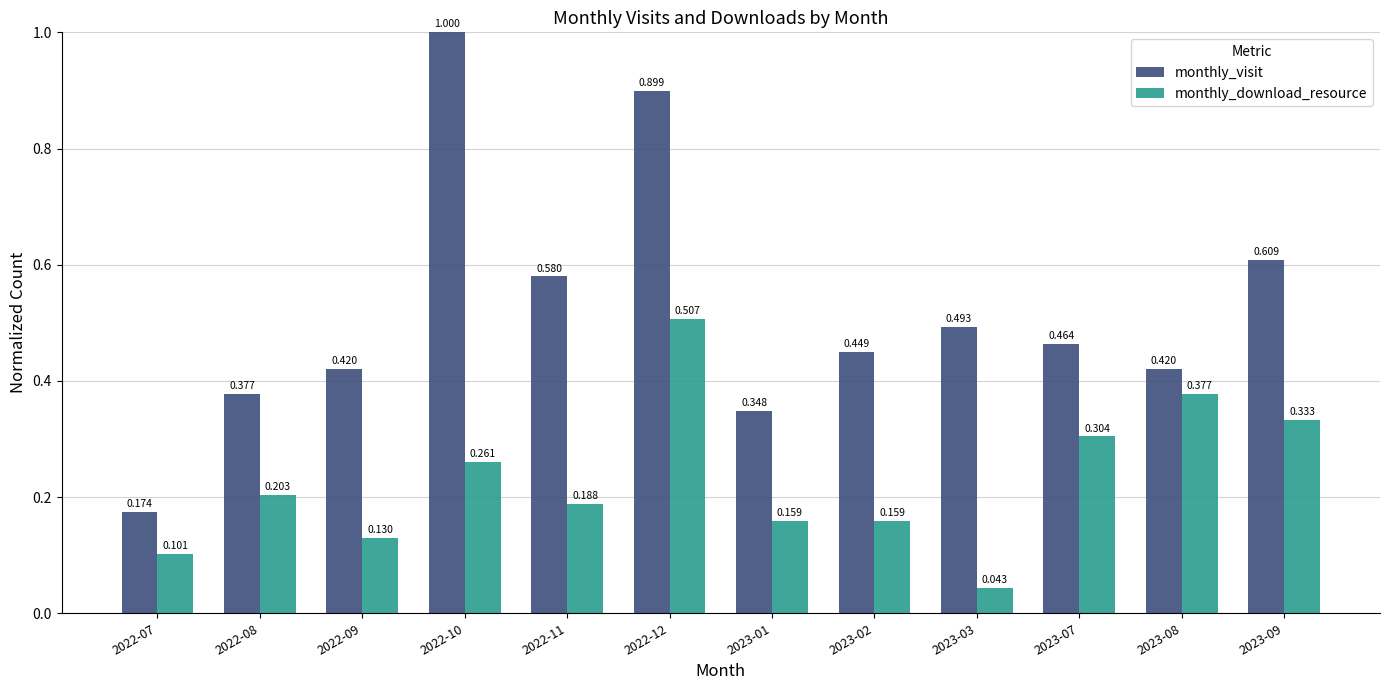

List the series in order of their overall mean, highest first.

monthly_visit, monthly_download_resource